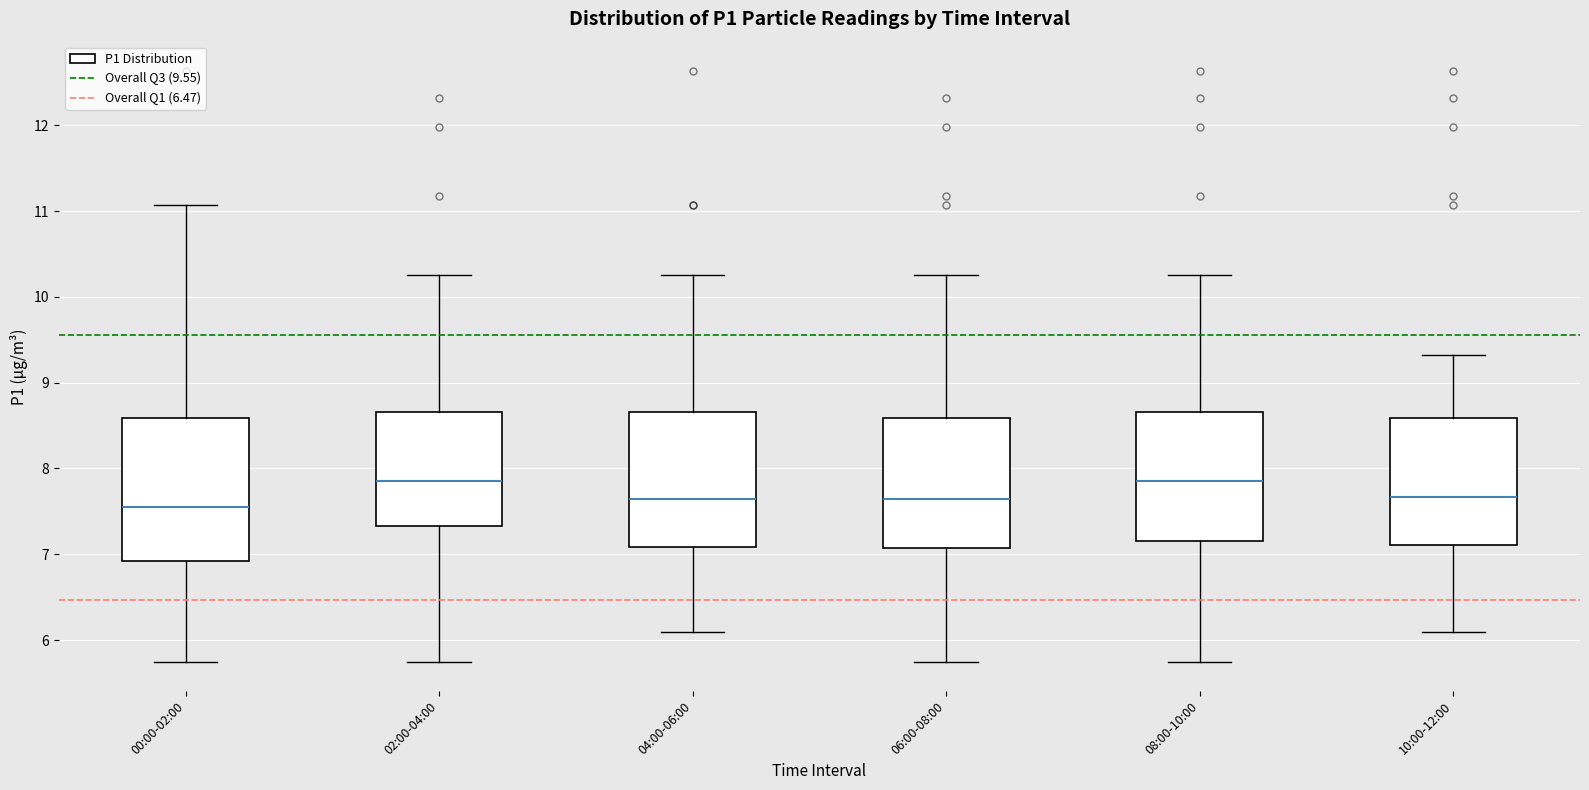

Reading left to right, read every box against the y-axis: the position of its median line, the range the box covers, and the ends of its whiskers. The values are not printed on the chart, so give them approximately, as read against the axis.

00:00-02:00: median 7.6, box 6.9 to 8.6, whiskers 5.8 to 11.1
02:00-04:00: median 7.9, box 7.3 to 8.7, whiskers 5.8 to 10.3
04:00-06:00: median 7.7, box 7.1 to 8.7, whiskers 6.1 to 10.3
06:00-08:00: median 7.7, box 7.1 to 8.6, whiskers 5.8 to 10.3
08:00-10:00: median 7.9, box 7.2 to 8.7, whiskers 5.8 to 10.3
10:00-12:00: median 7.7, box 7.1 to 8.6, whiskers 6.1 to 9.3